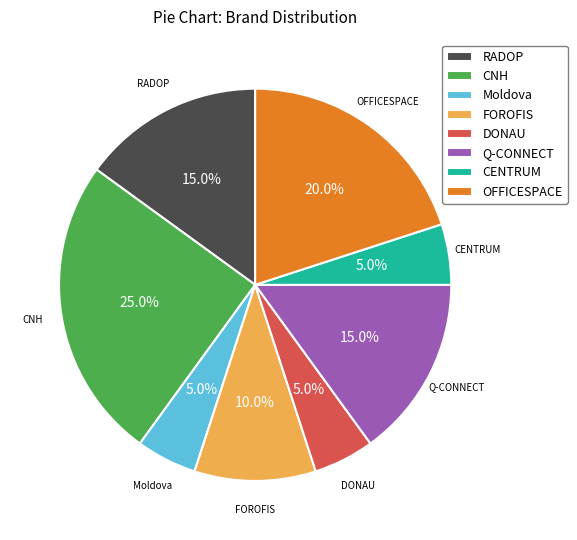

What is the largest slice in the pie chart?

CNH